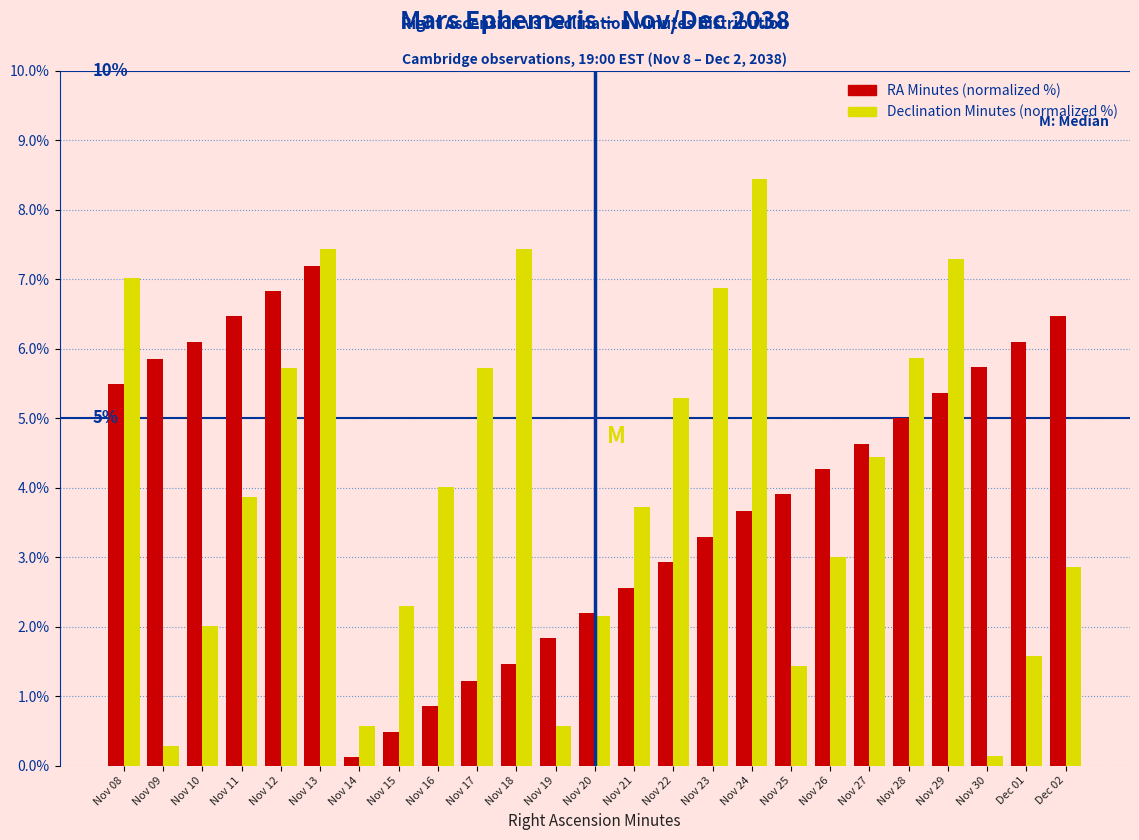

The Declination Minutes (normalized %) series shows 2.9 at Nov 20. True or false?

False